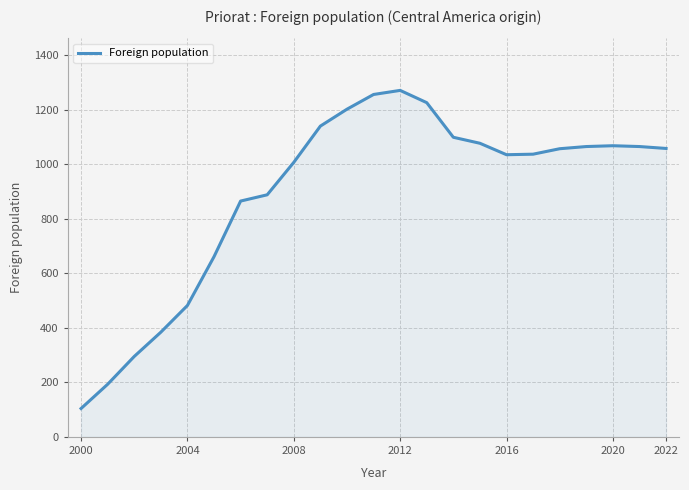

What is the maximum value shown in the chart?

1271